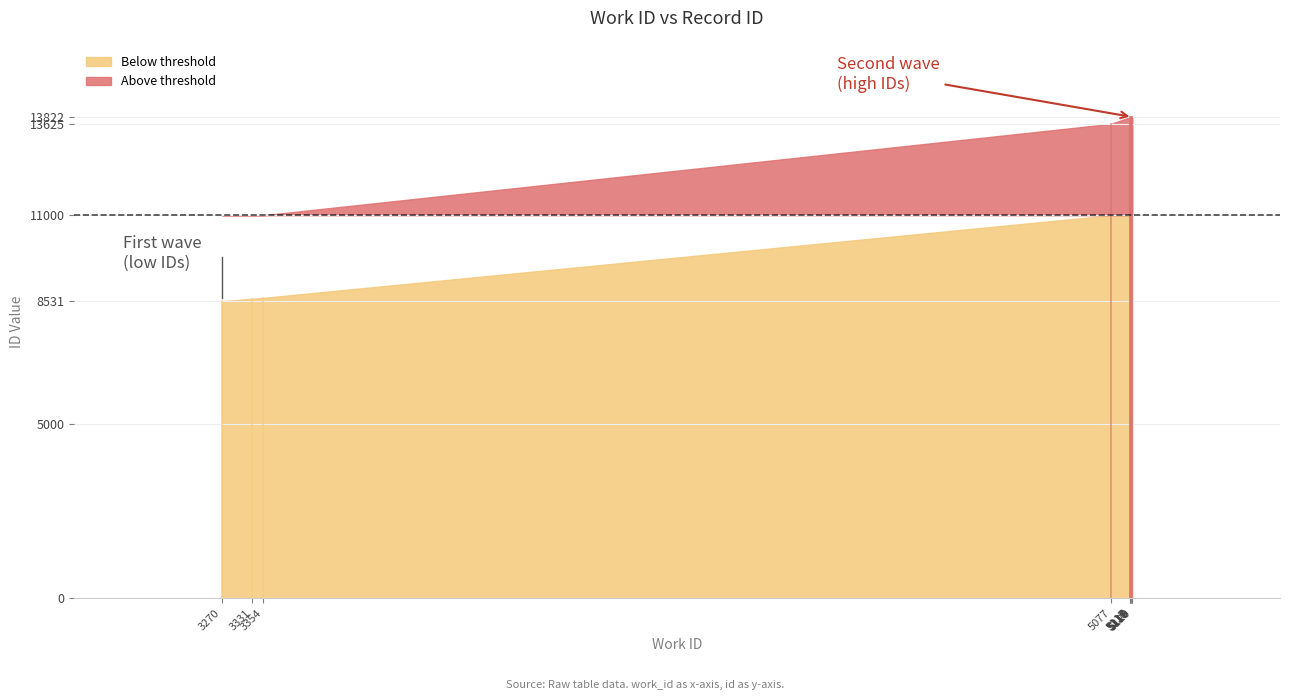

What is the smallest value displayed?

3270